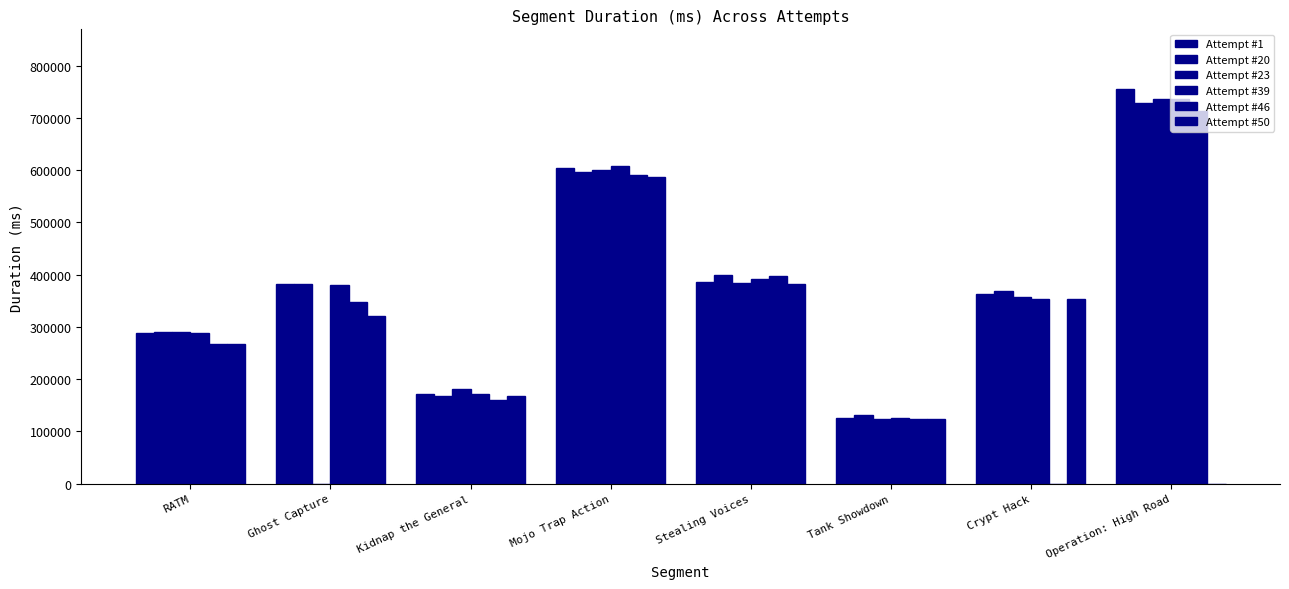

Does the chart contain stacked bars?

No